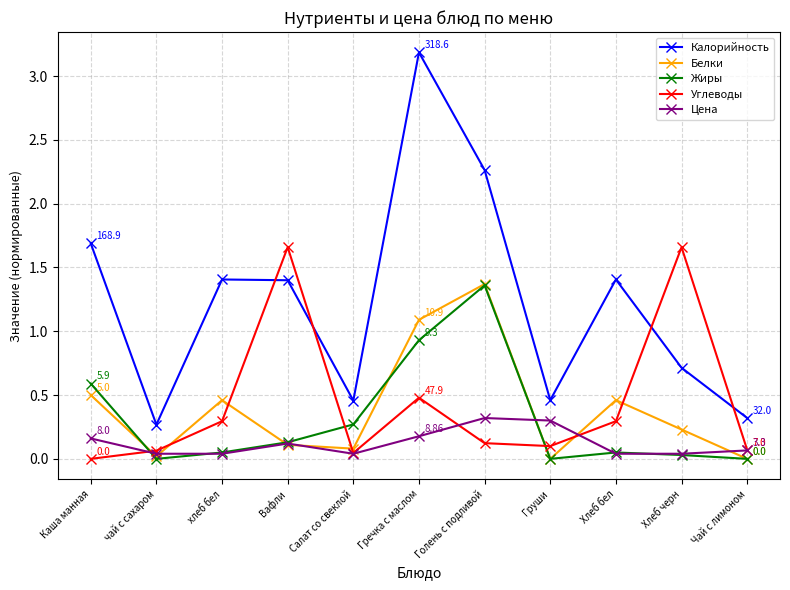

Is the value of Белки at Груши greater than the value of Калорийность at чай с сахаром?

No